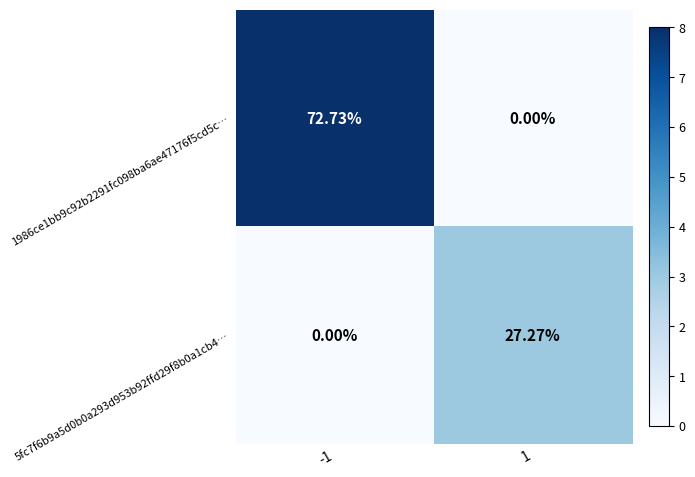

Is the value of 5fc7f6b9a5d0b0a293d953b92ffd29f8b0a1cb4… at -1 greater than the value of 1986ce1bb9c92b2291fc098ba6ae47176f5cd5c… at -1?

No